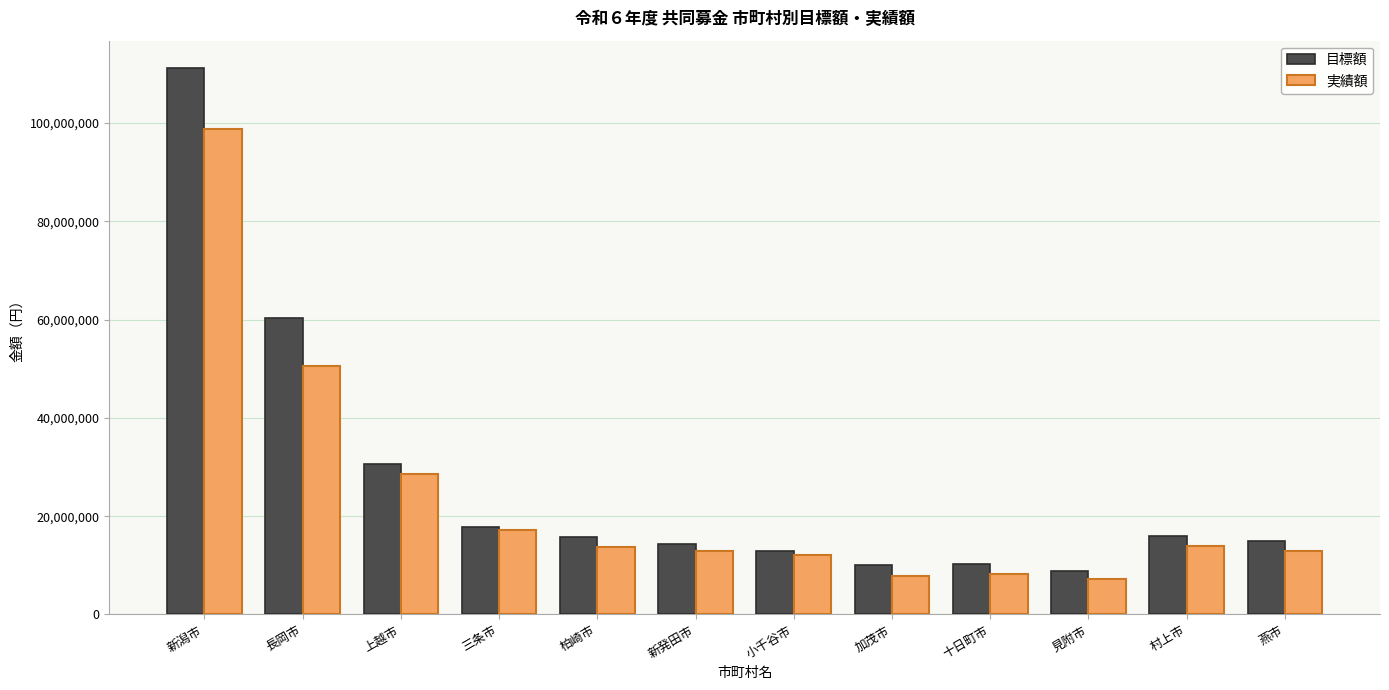

Where is 実績額 nearest to the value 52969252?

長岡市